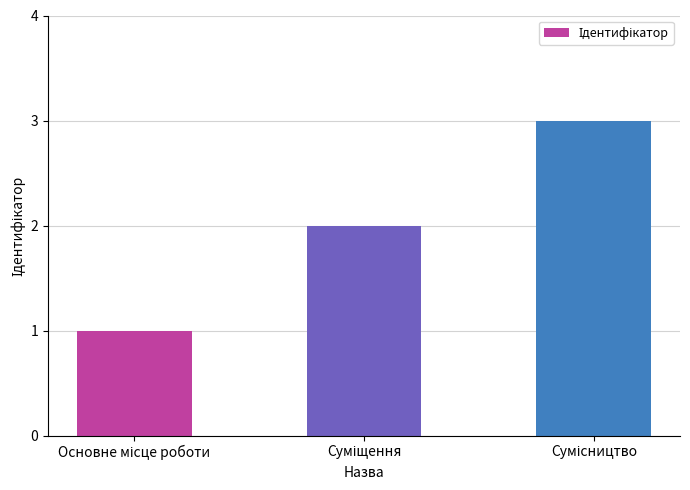

How many values are below 2?

1